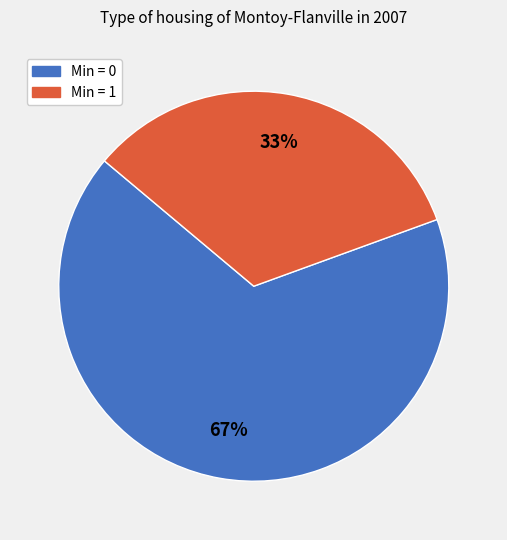

How many slices are in this pie chart?

2